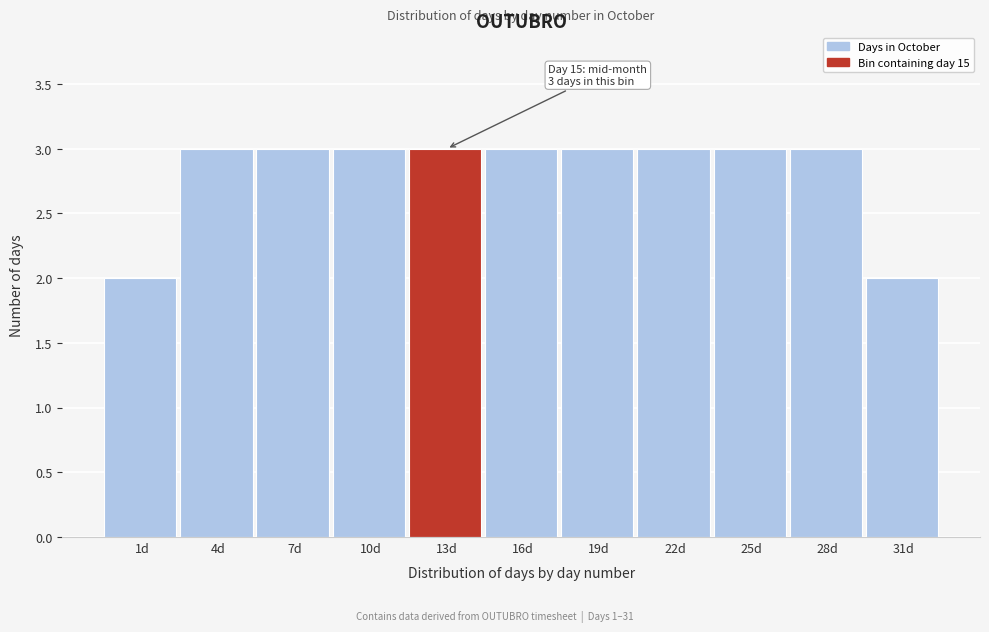

Reading left to right, what are all the values shown in this chart?

2	3	3	3	3	3	3	3	3	3	2